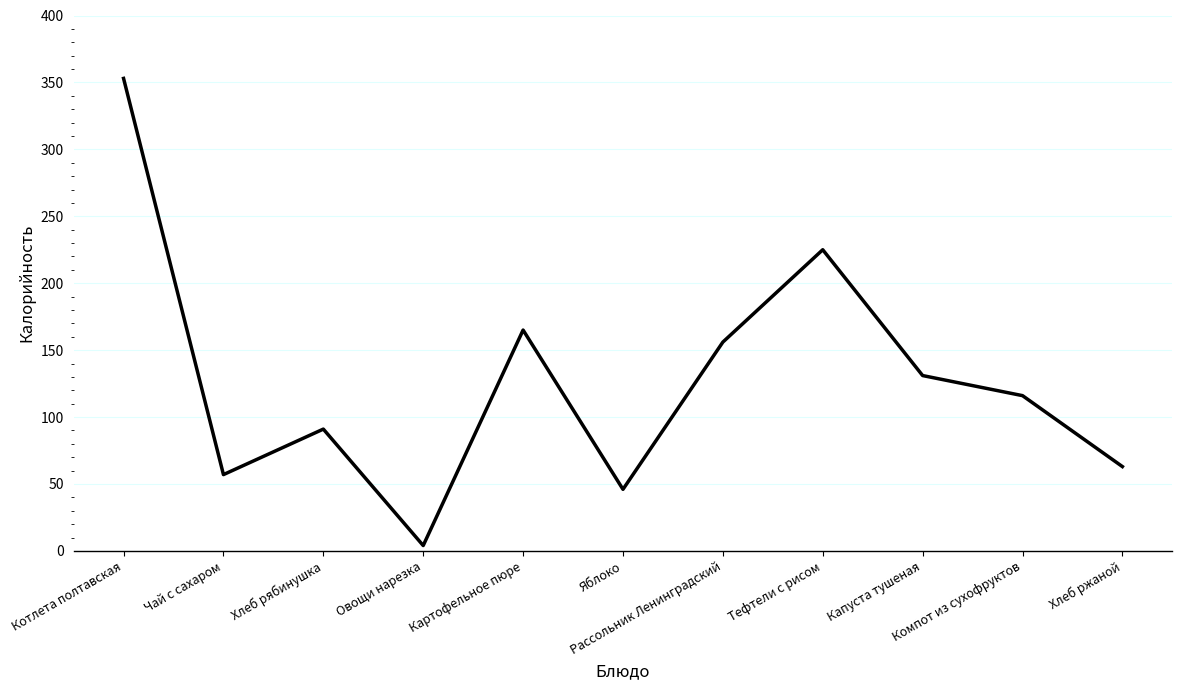

The value at Хлеб рябинушка is 91. True or false?

True